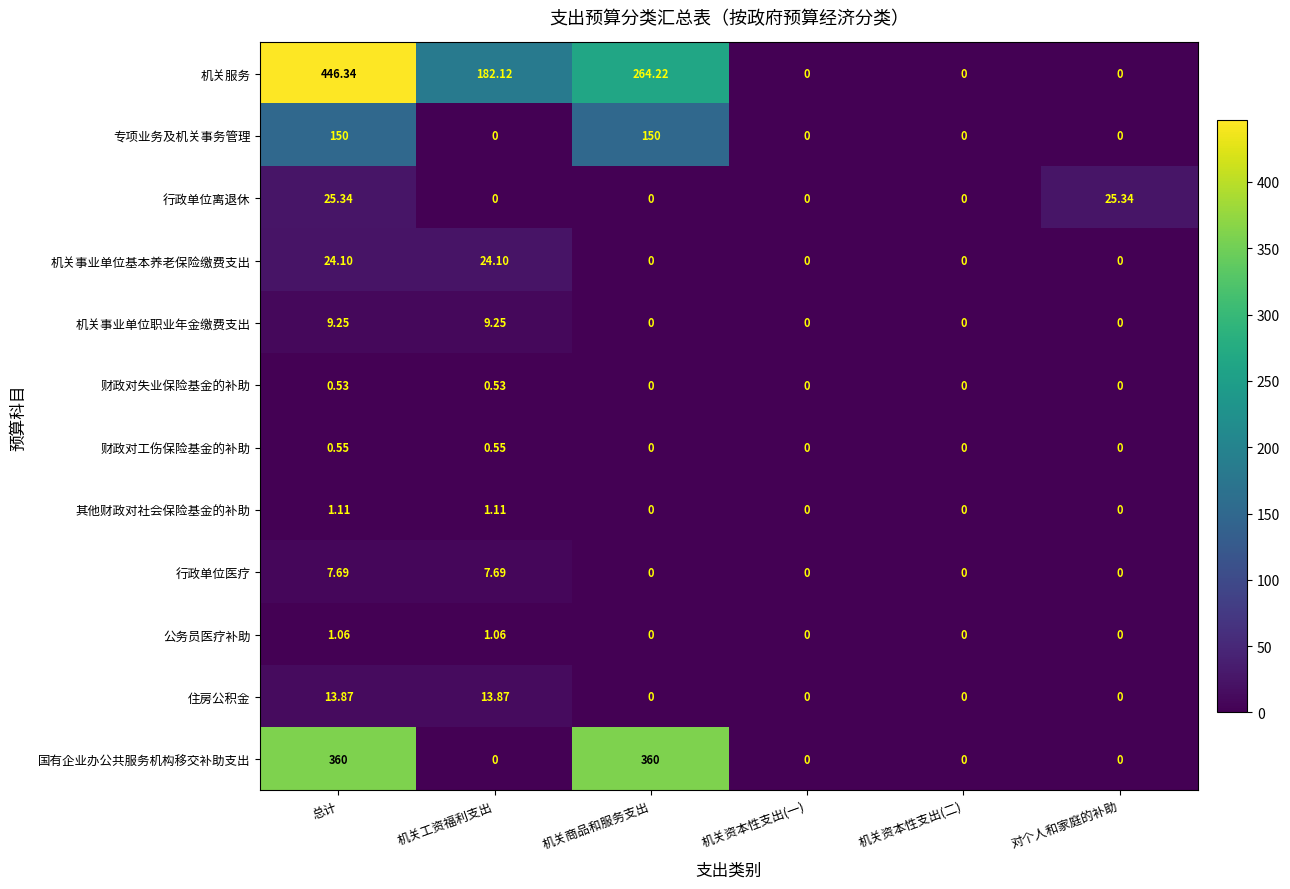

List the series in order of their peak value, lowest first.

财政对失业保险基金的补助, 财政对工伤保险基金的补助, 公务员医疗补助, 其他财政对社会保险基金的补助, 行政单位医疗, 机关事业单位职业年金缴费支出, 住房公积金, 机关事业单位基本养老保险缴费支出, 行政单位离退休, 专项业务及机关事务管理, 国有企业办公共服务机构移交补助支出, 机关服务